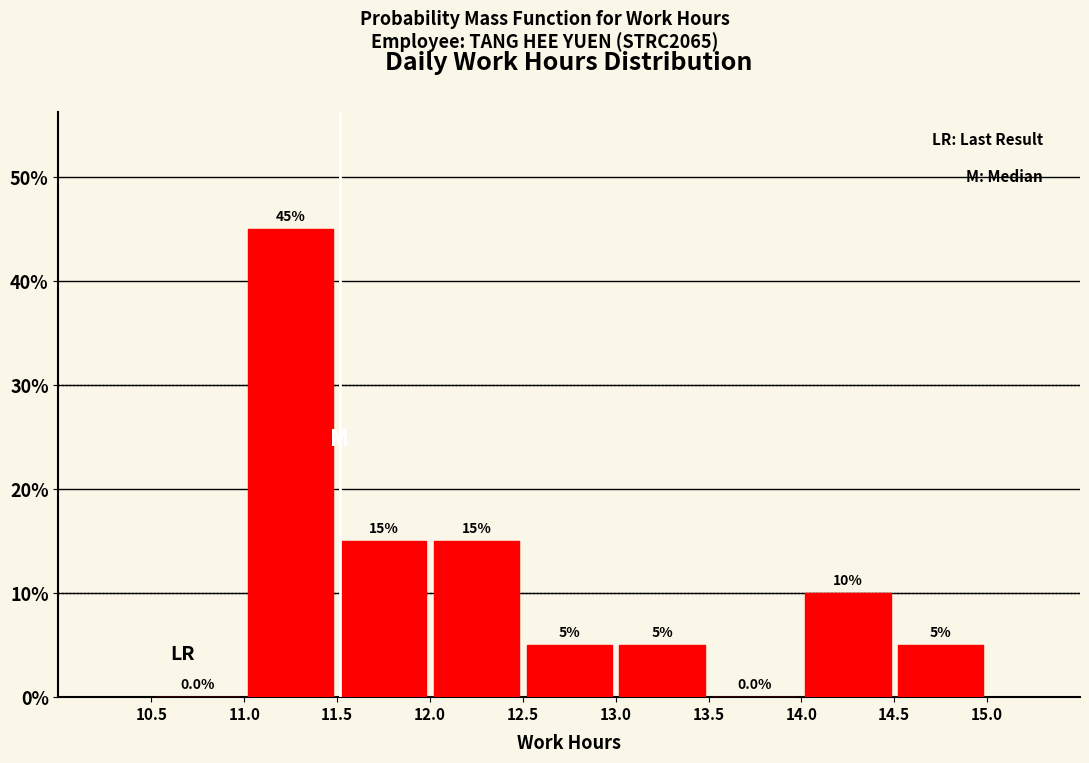

What is the height of the bar covering 12.5 to 13.0 on the x-axis?

5.0